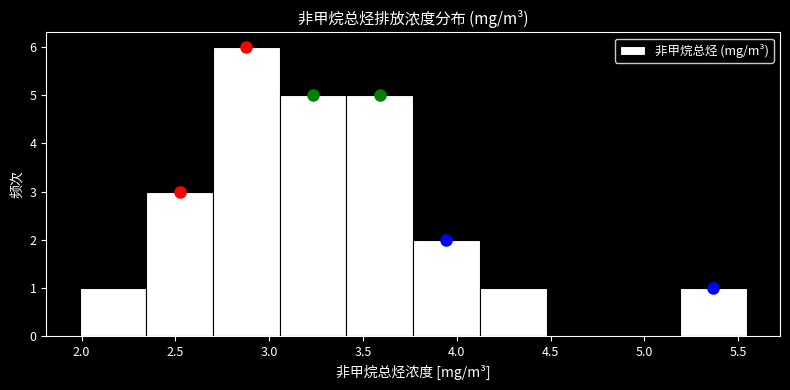

Reading left to right, list every bar in this chart as the range it spans on the x-axis followed by its height. Neither the bar edges nor the heights are printed on the chart, so give them approximately, as read against the axes.

2.00 to 2.35: 1
2.35 to 2.70: 3
2.70 to 3.05: 6
3.05 to 3.40: 5
3.40 to 3.75: 5
3.75 to 4.10: 2
4.10 to 4.50: 1
4.50 to 4.85: 0
4.85 to 5.20: 0
5.20 to 5.55: 1